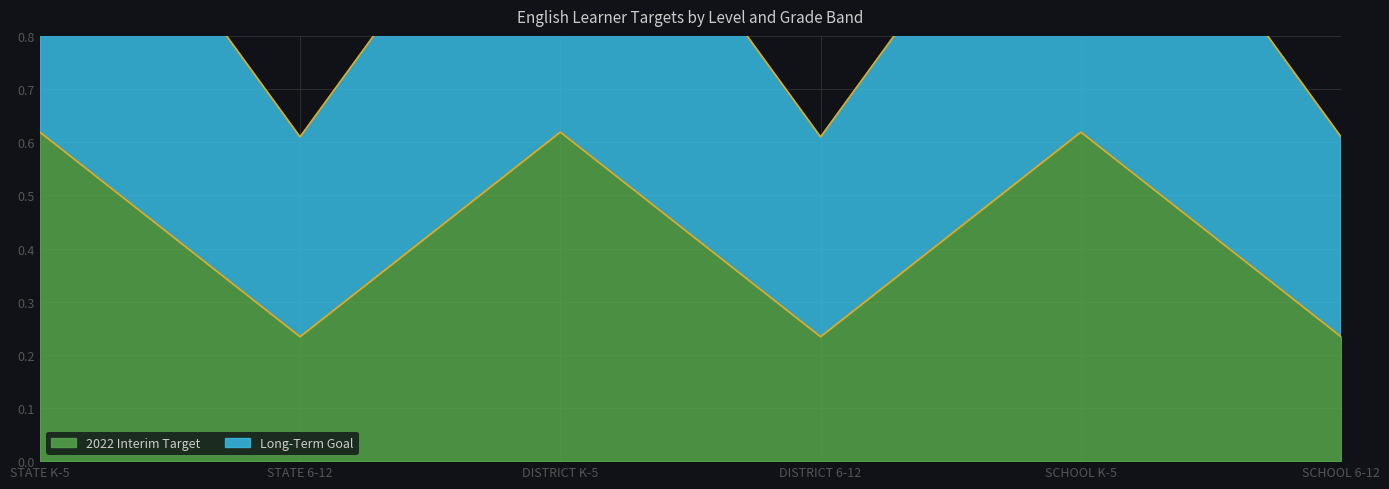

The value of 2022 Interim Target at SCHOOL K-5 is 0.9. True or false?

False